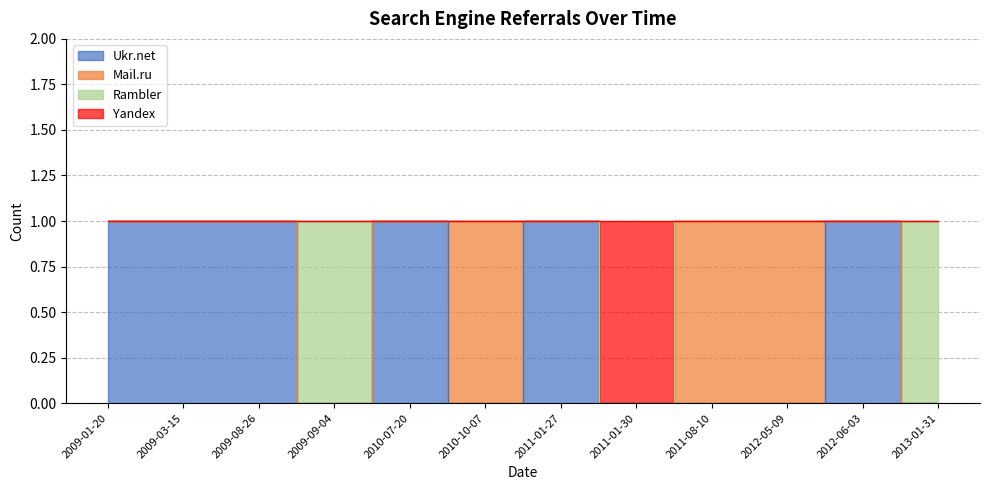

Which series has the largest range (max minus min)?

Ukr.net